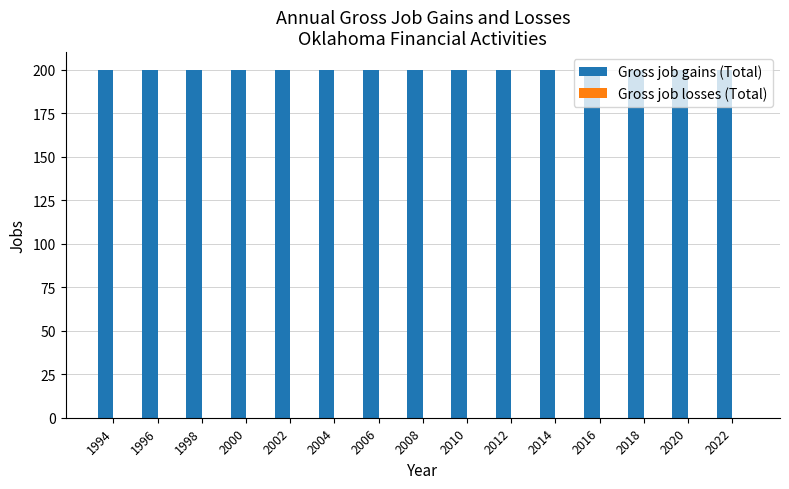

What is the sum of all Gross job gains (Total) values?

3000